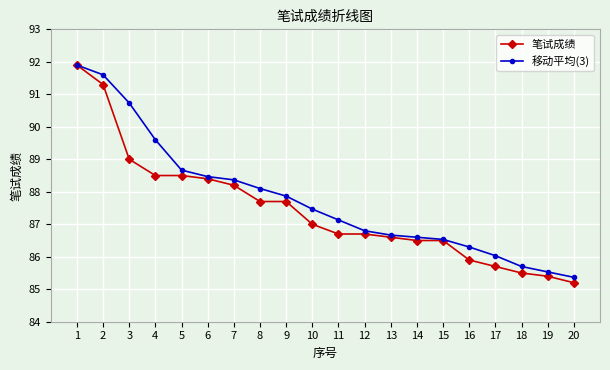

What are all the series names shown in the legend?

笔试成绩, 移动平均(3)